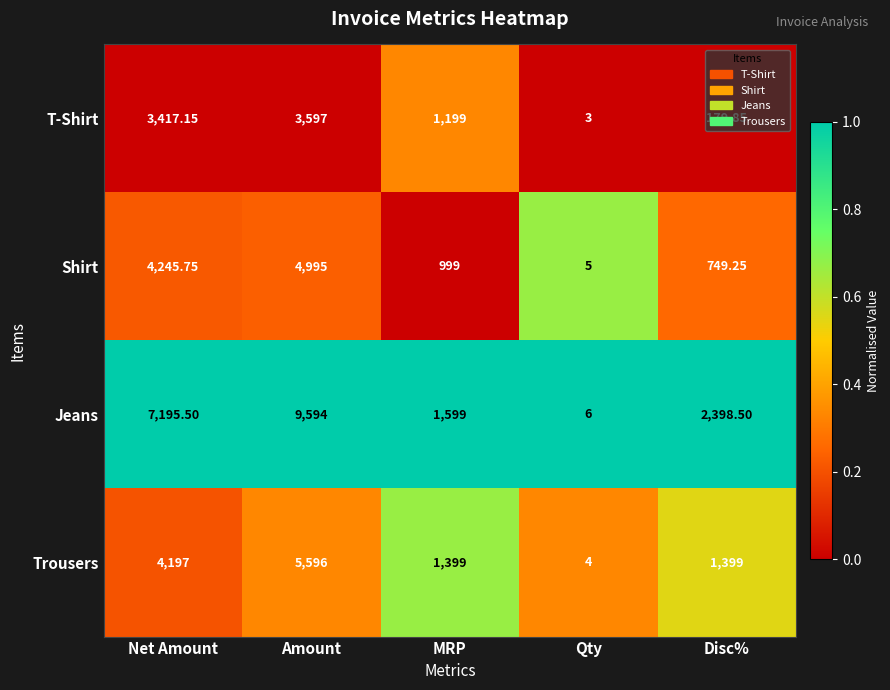

Between MRP and Disc%, which series saw the biggest shift?

T-Shirt